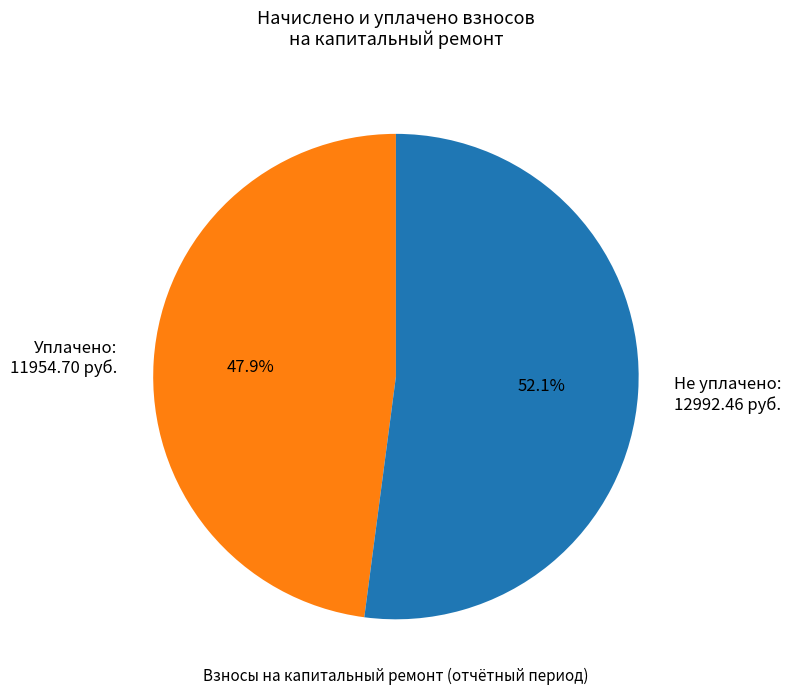

What is the smallest slice in the pie chart?

Уплачено: 11954.70 руб.